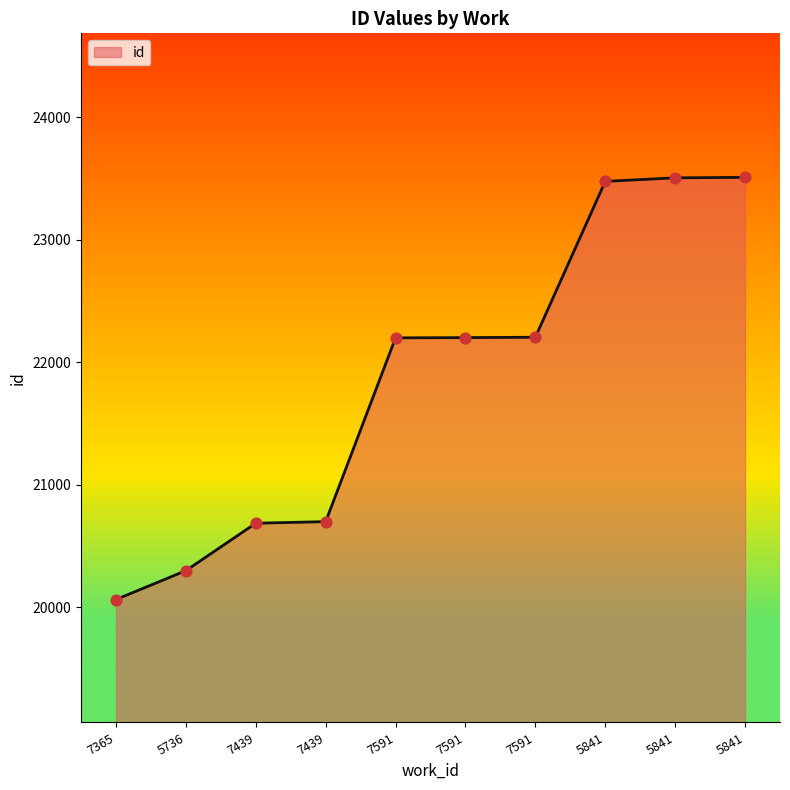

Between 7591 and 5841, which is larger?

5841